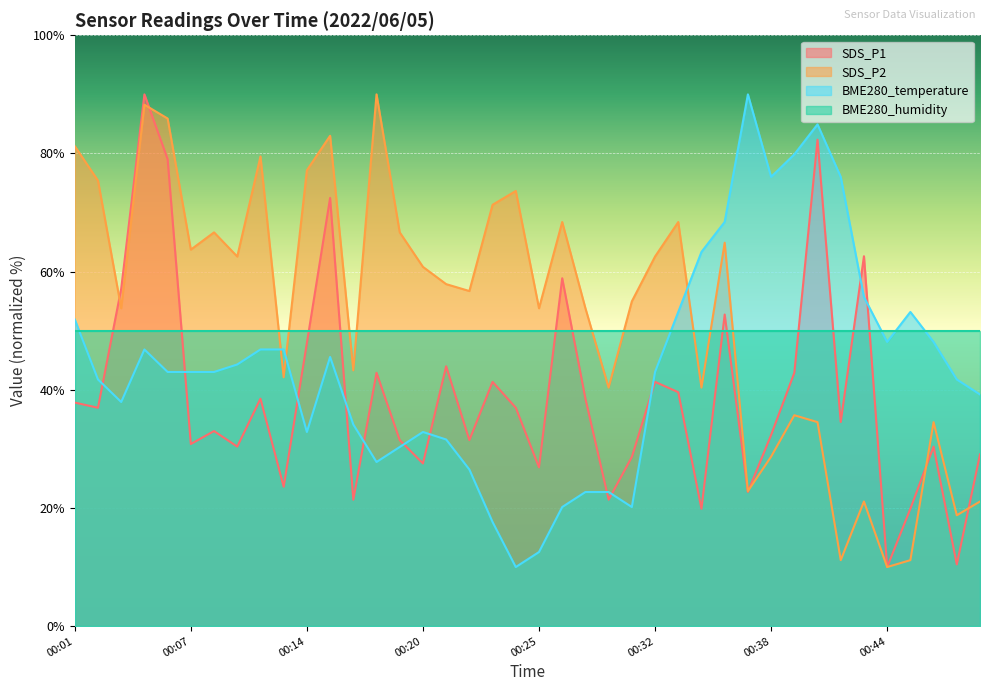

List the series in order of their overall mean, lowest first.

SDS_P1, BME280_temperature, BME280_humidity, SDS_P2